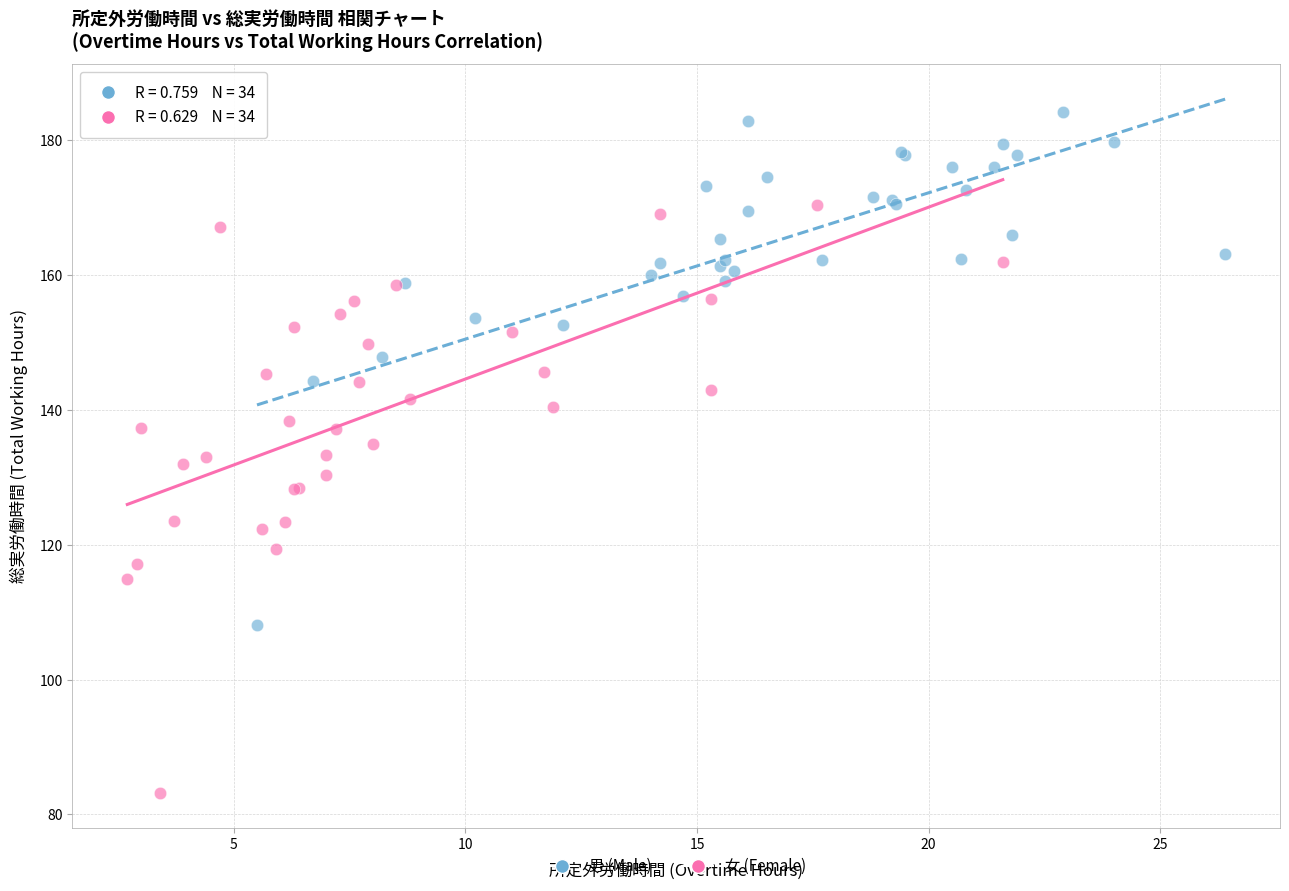

Which series reaches the minimum Y coordinate?

女 (Female)